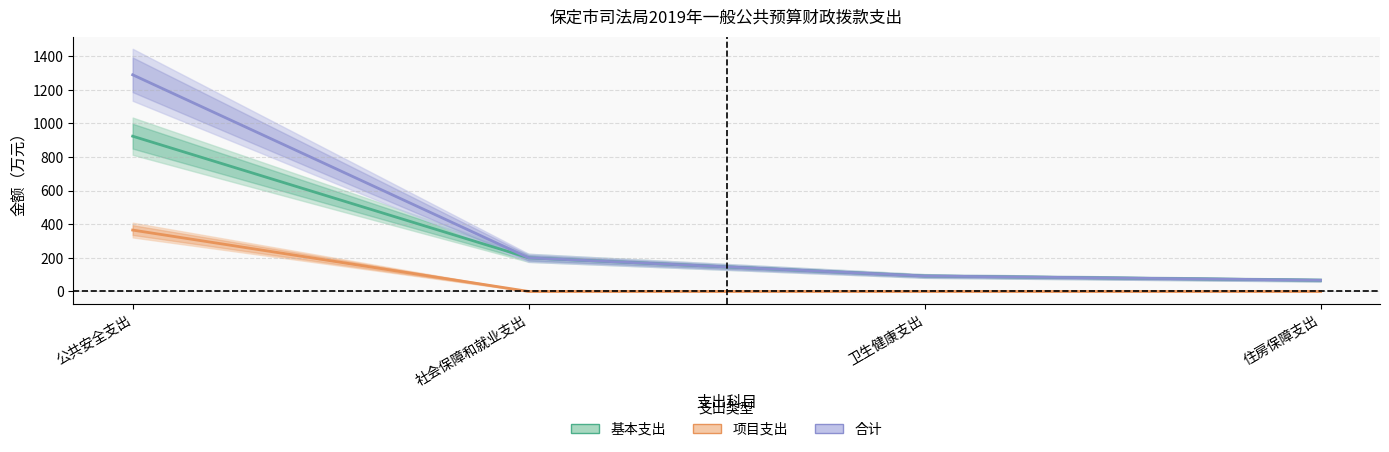

How many data points does each series have?

4